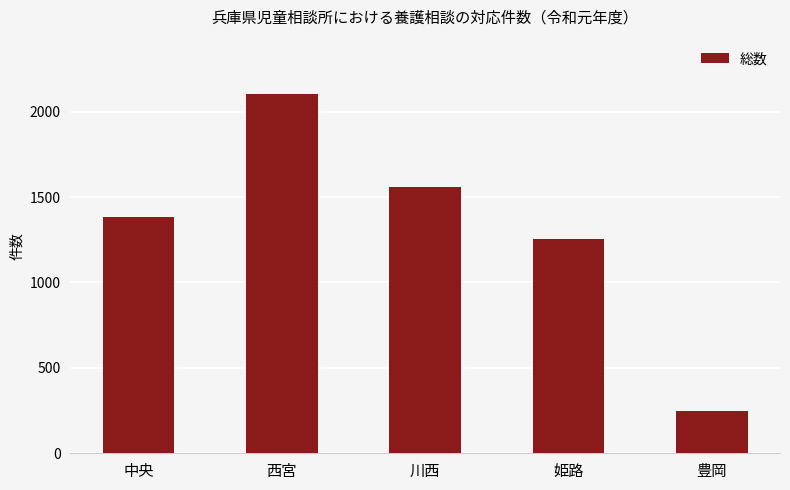

What is the difference between the maximum and minimum values?

1859